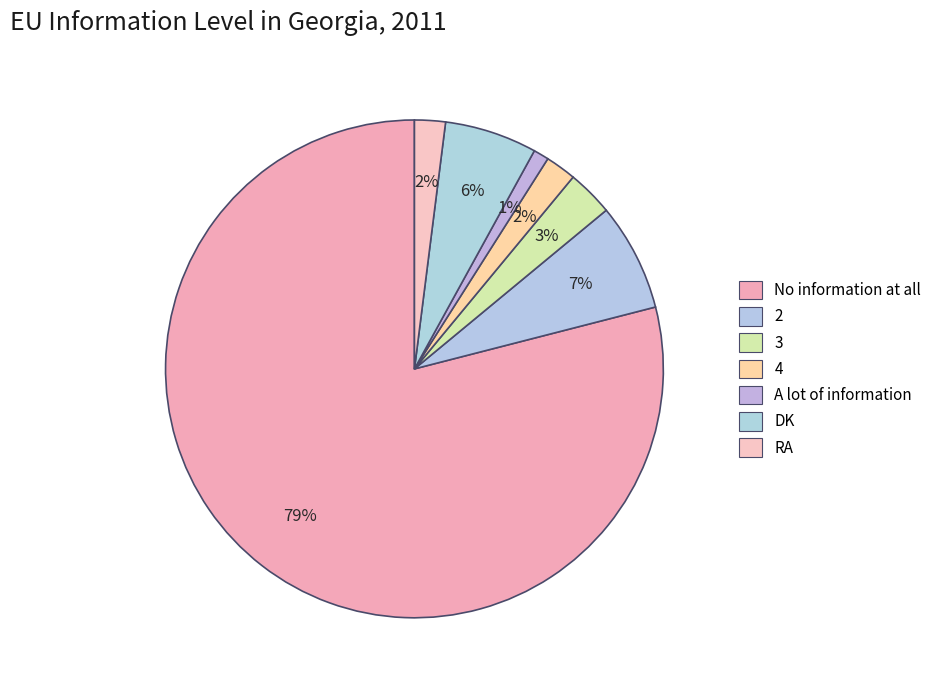

Count the number of slices in the pie.

7